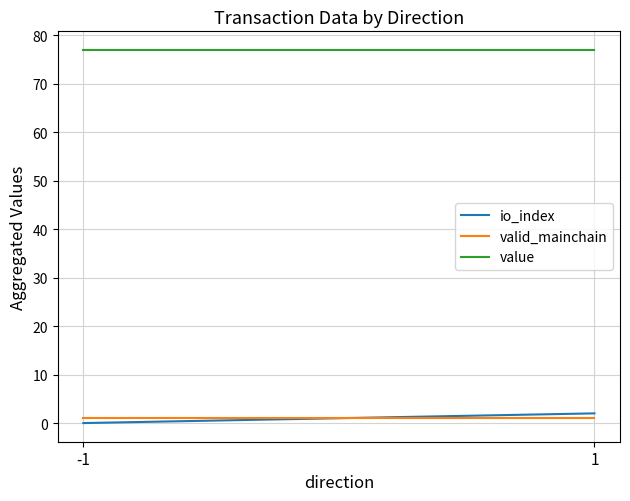

Between -1 and 1, which series saw the biggest shift?

io_index